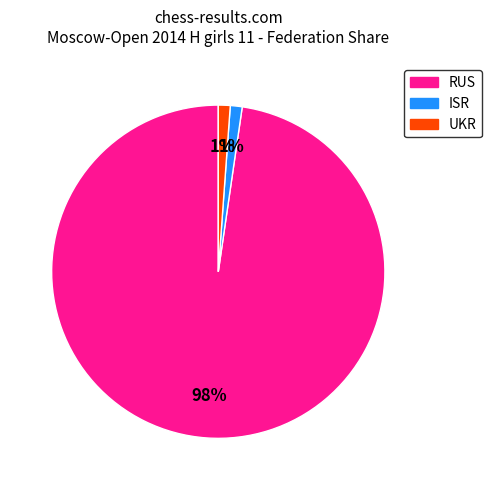

How many slices are in this pie chart?

3